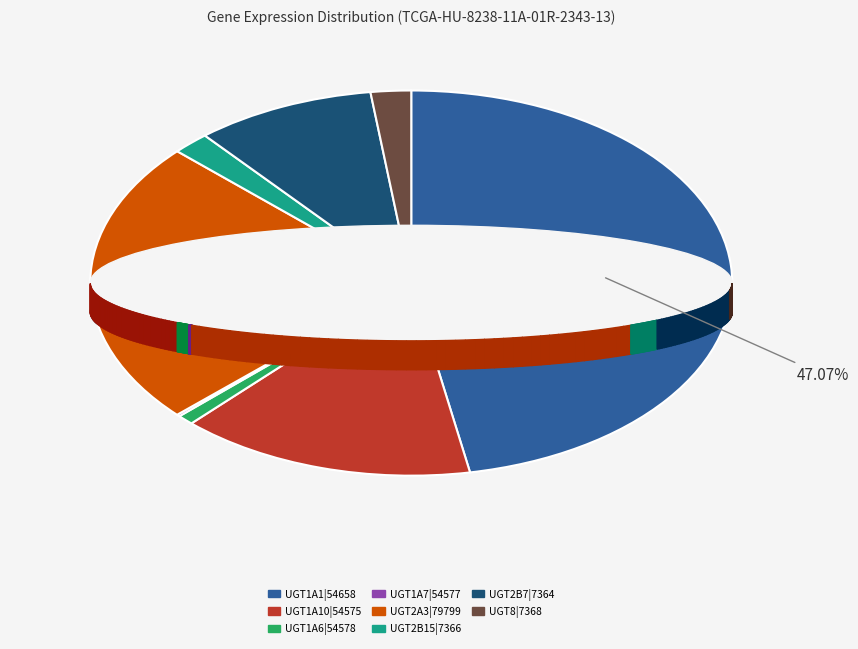

To the nearest percent, what percentage of the pie is UGT1A6|54578?

1%